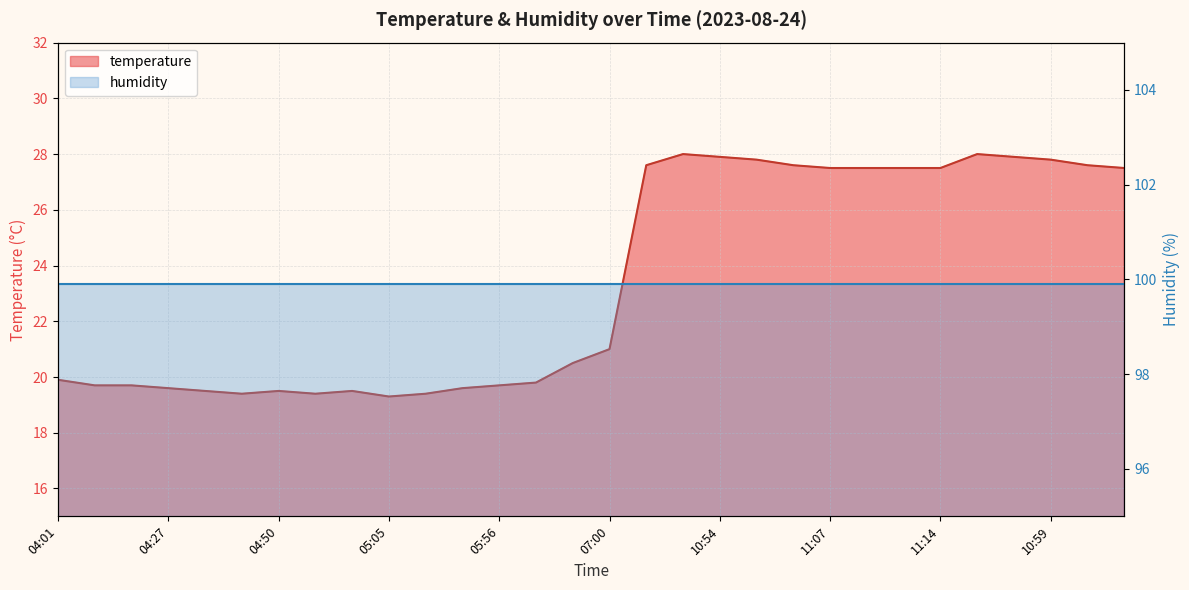

Reading left to right, extract all data points from this chart.

19.9	19.7	19.7	19.6	19.5	19.4	19.5	19.4	19.5	19.3	19.4	19.6	19.7	19.8	20.5	21.0	27.6	28.0	27.9	27.8	27.6	27.5	27.5	27.5	27.5	28.0	27.9	27.8	27.6	27.5